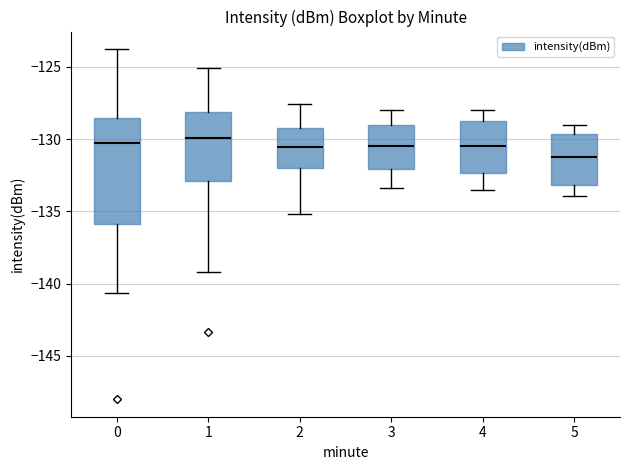

Where does the lower whisker of the box at x = 4 end on the y-axis? The values are not printed on the chart, so give them approximately, as read against the axis.

-133.5